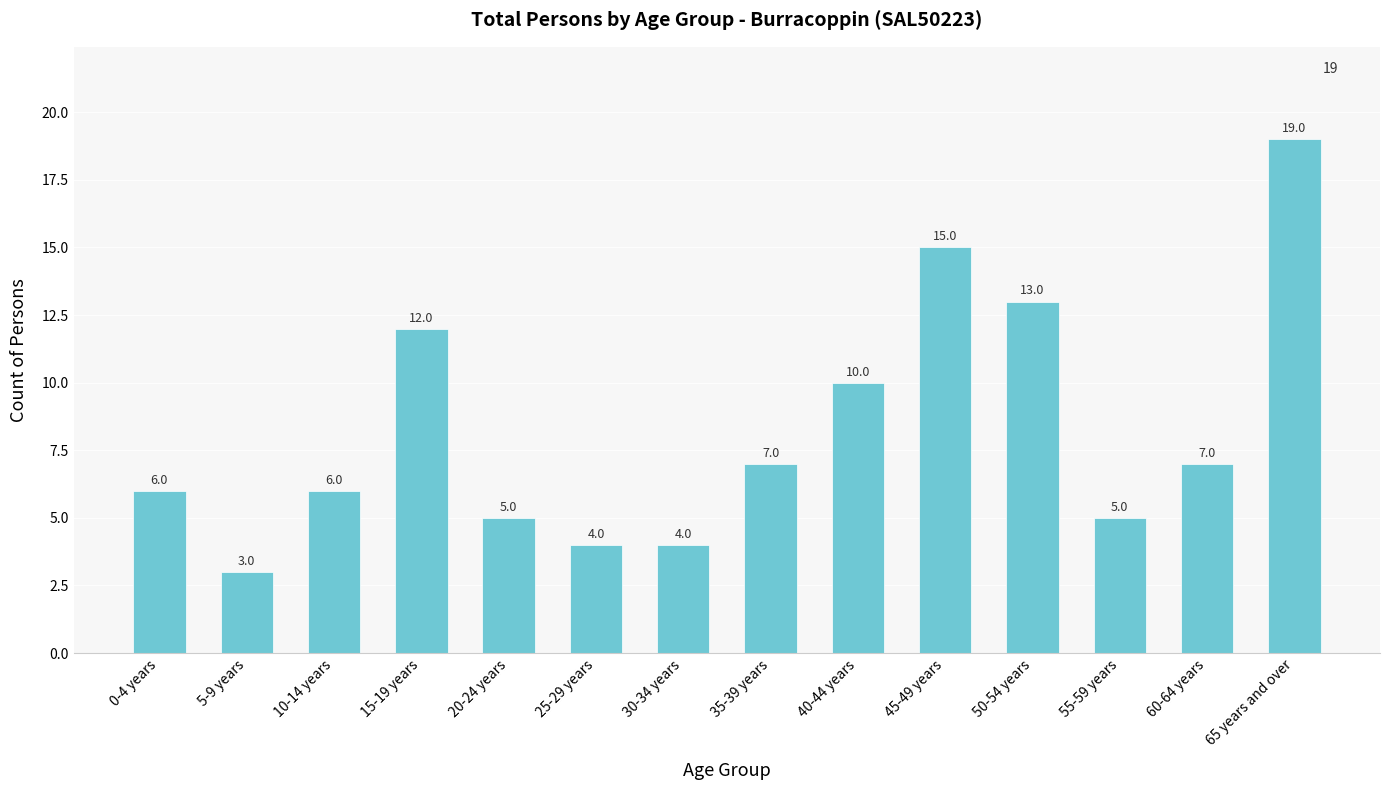

What is the sum of the values at 55-59 years and 65 years and over?

24